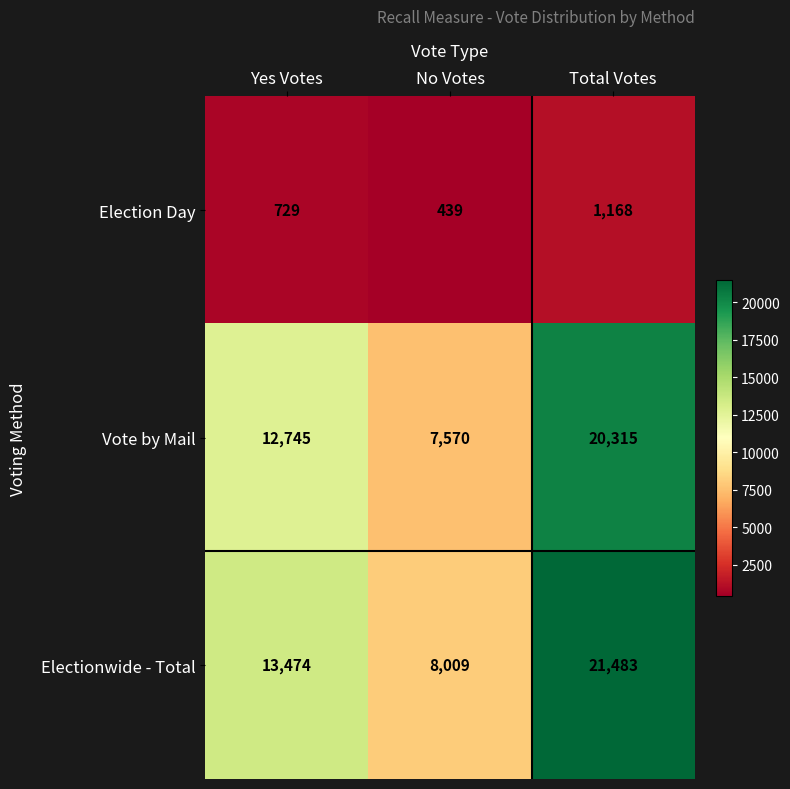

What is the difference between the maximum and minimum values in the Election Day series?

729